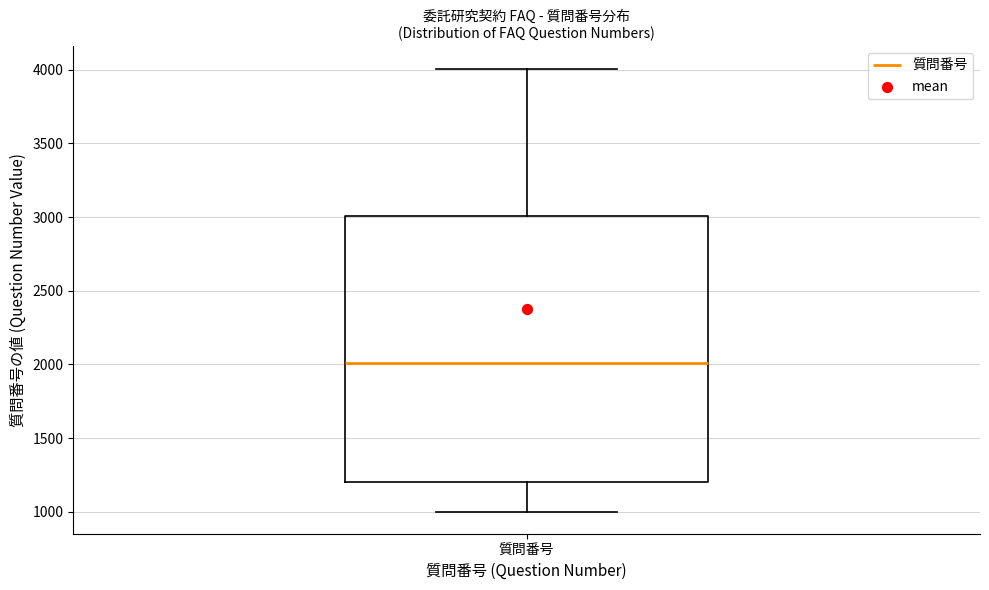

Read this box plot against the y-axis: the position of the median line, the range covered by the box, and the ends of both whiskers. The values are not printed on the chart, so give them approximately, as read against the axis.

median 2000, box 1200 to 3000, whiskers 1000 to 4000